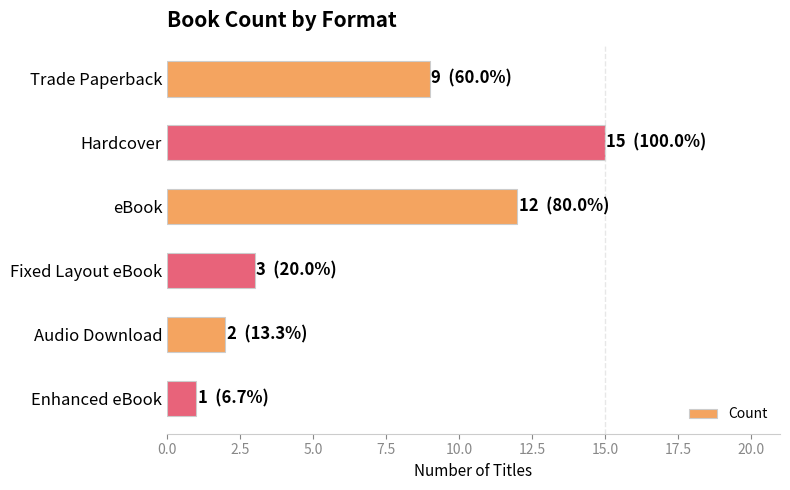

Reading bottom to top, what are all the values shown in this chart?

1	2	3	12	15	9